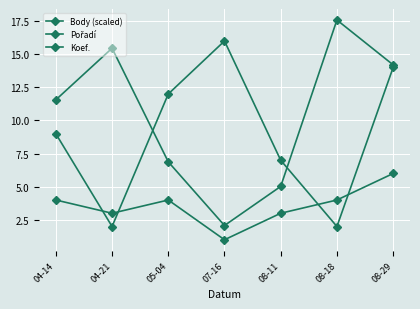

Does the chart display data point markers on the line(s)?

Yes